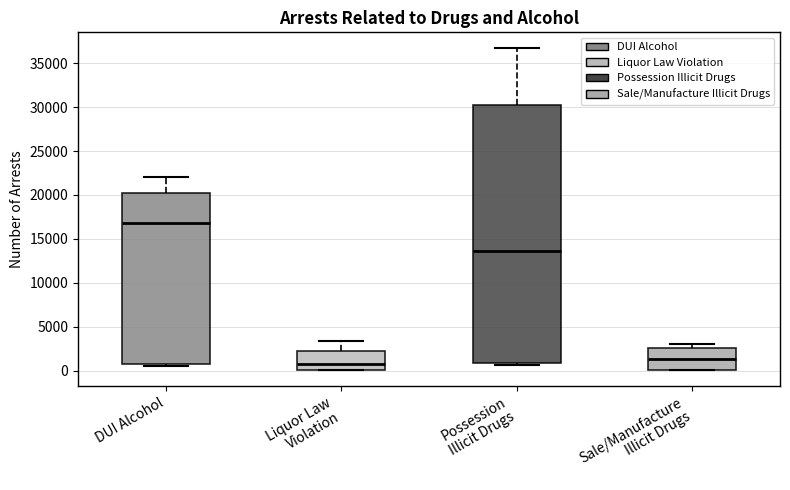

Comparing the boxes themselves (not the whiskers), which one is the tallest?

Possession Illicit Drugs